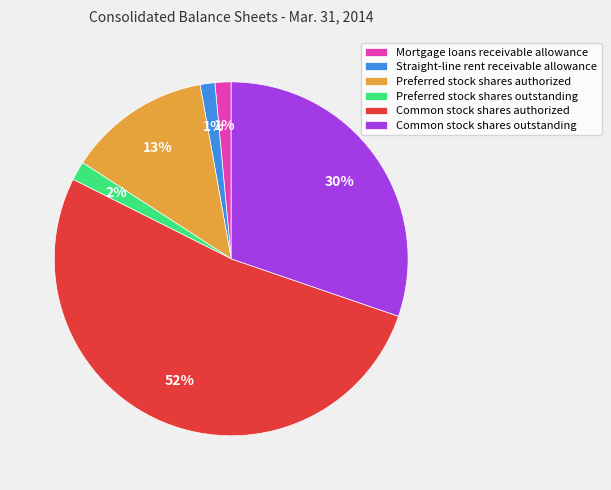

Which slice is the largest?

Common stock shares authorized